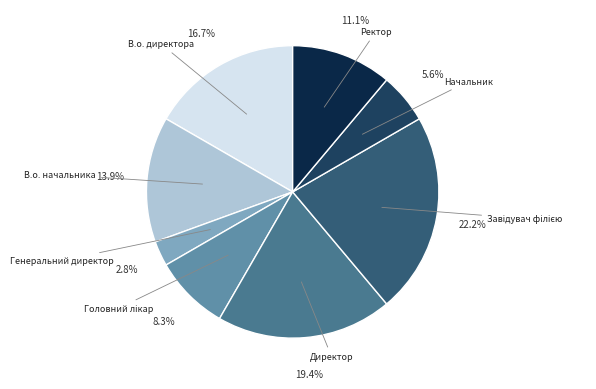

Does any single category account for the majority?

No